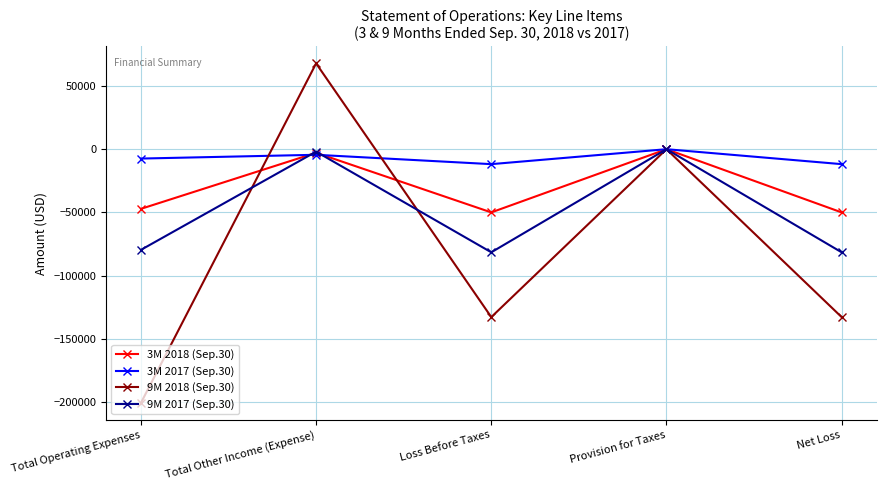

What is the value of the 3M 2017 (Sep.30) point at the 5th from the left?

-11804